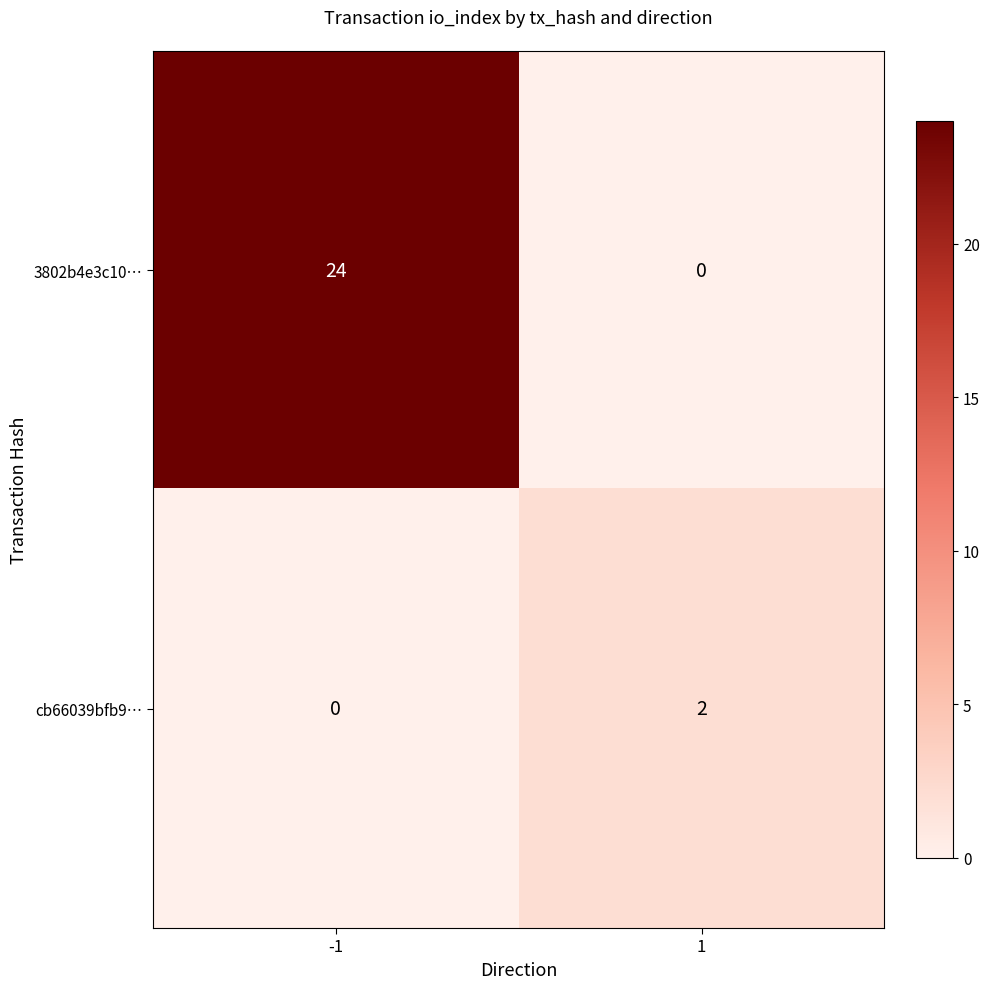

What is the difference between the maximum and minimum values in the 3802b4e3c10… series?

24